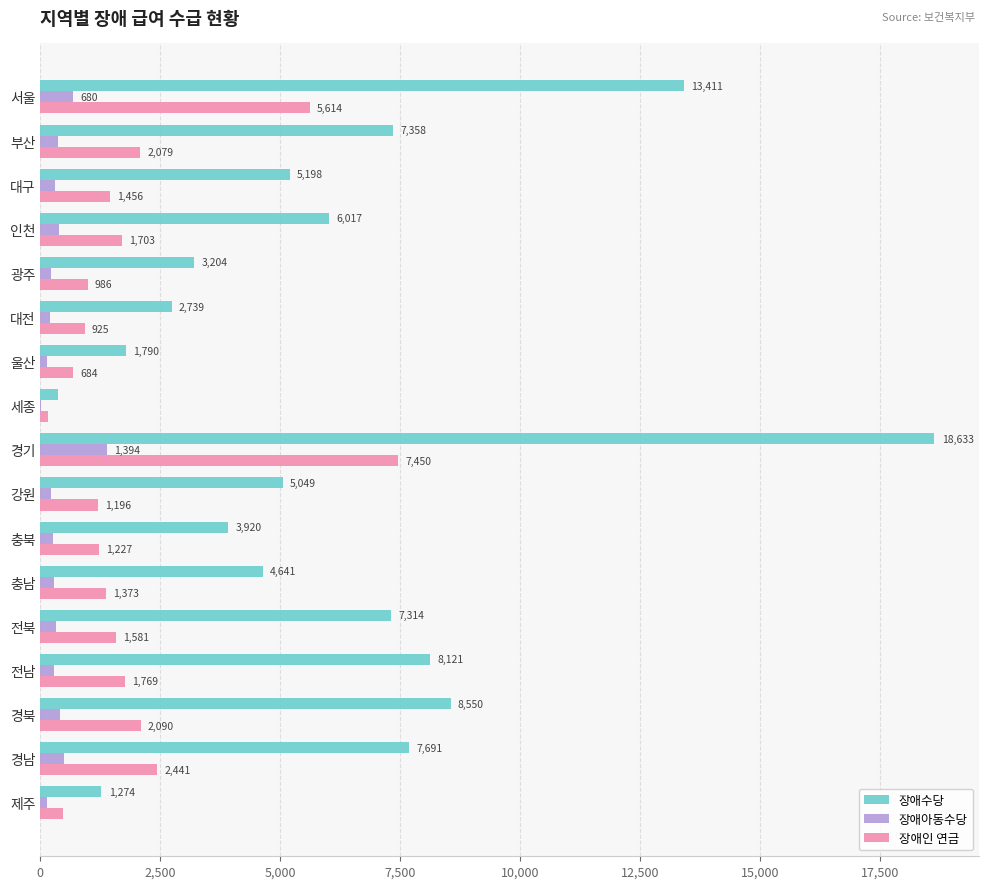

What is the highest value of the 장애수당 series?

18633